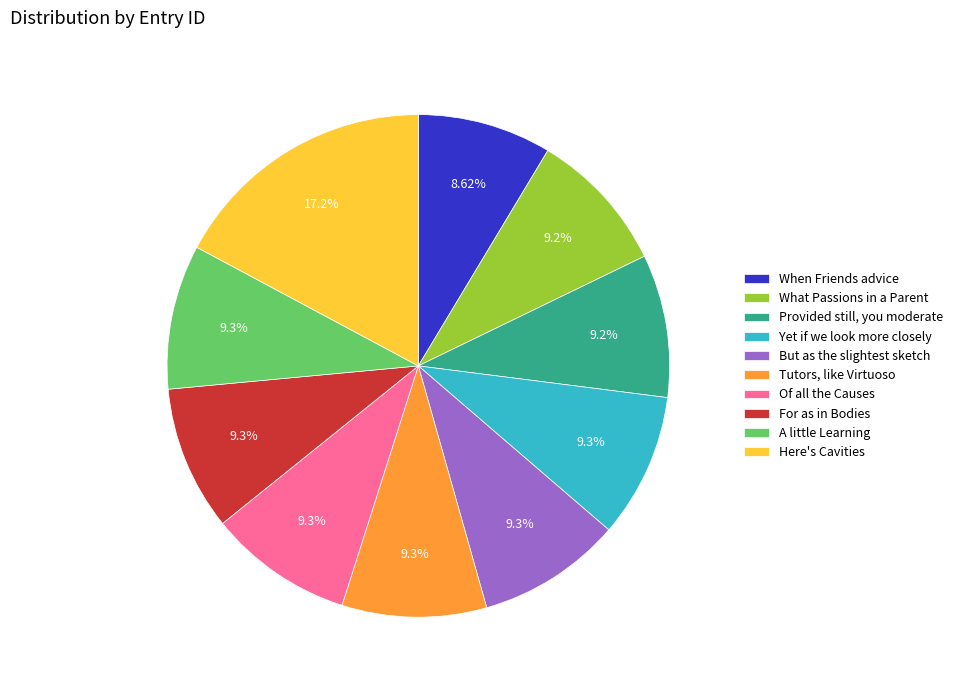

To the nearest percent, what portion does When Friends advice represent?

9%